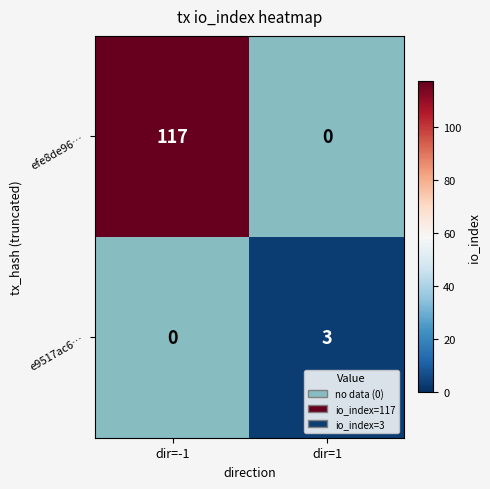

The e9517ac6… series shows 2 at dir=1. True or false?

False